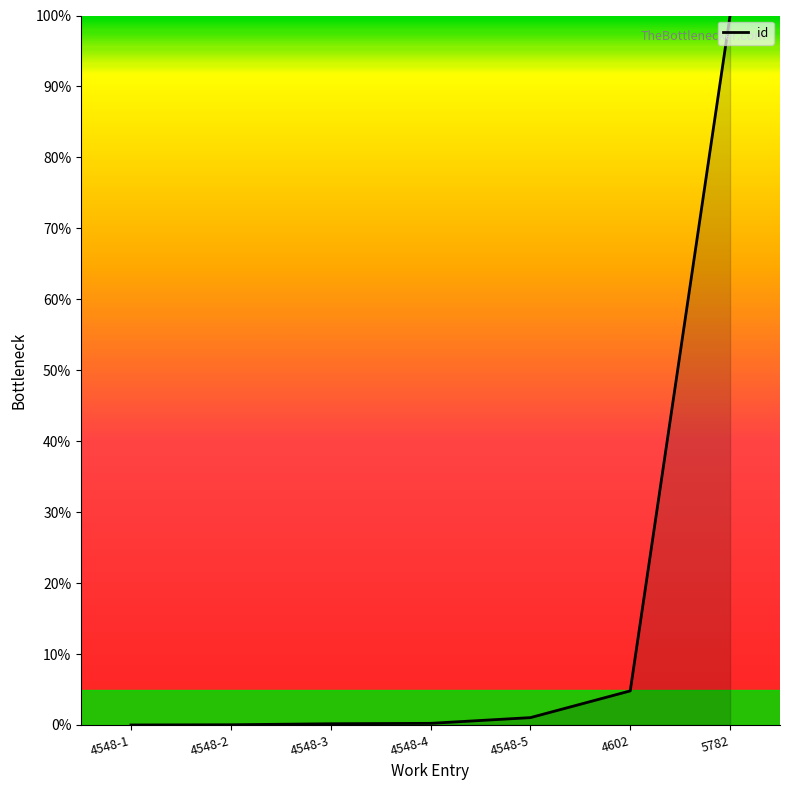

What is the maximum value shown in the chart?

100.0